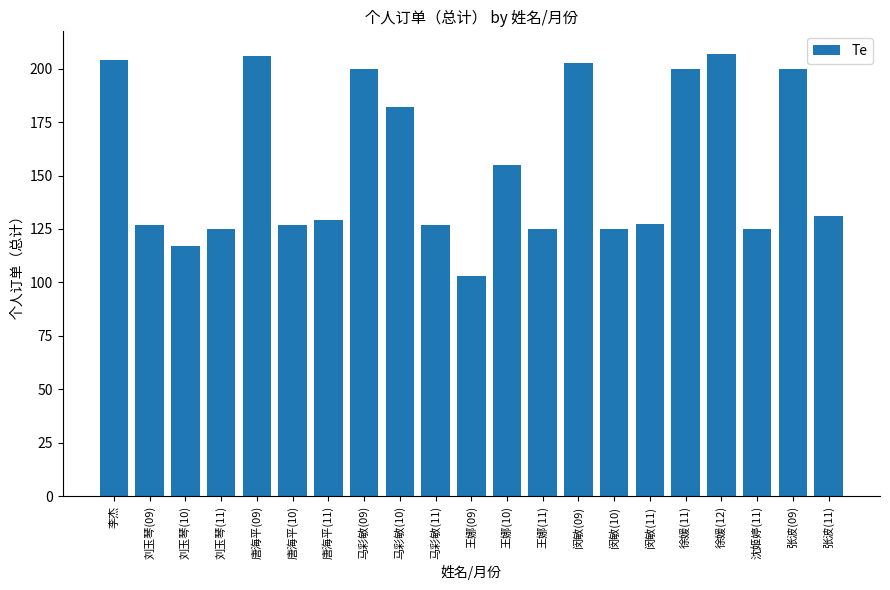

Count the number of categories in the chart.

21